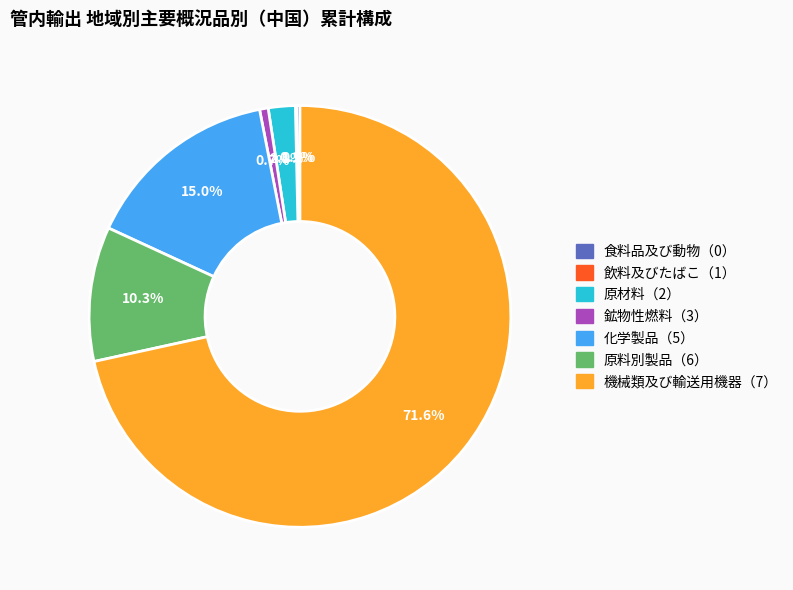

Is there any slice that represents more than half of the pie?

Yes